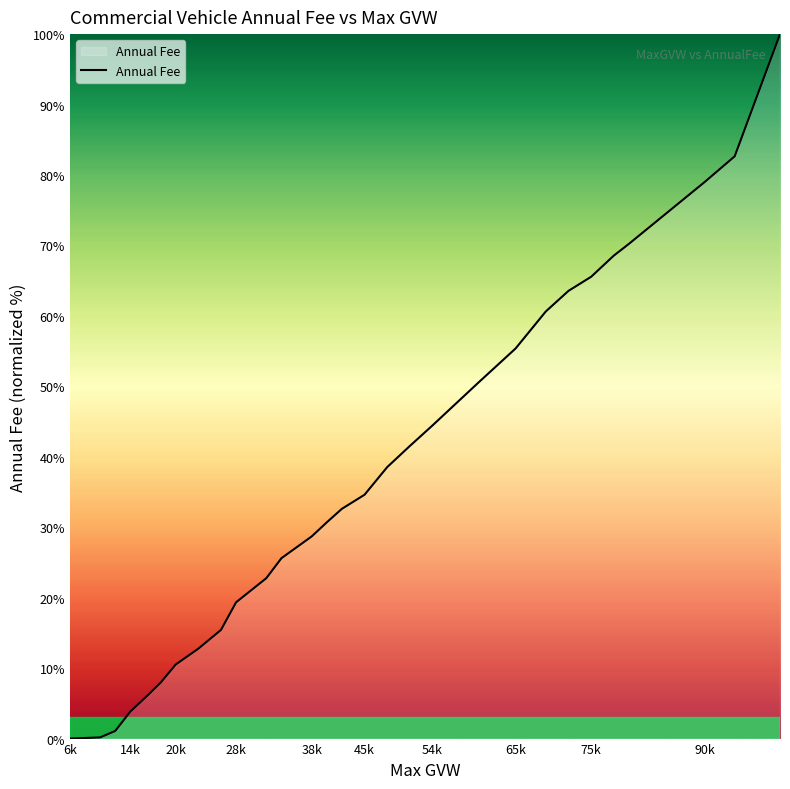

What is the difference between the maximum and minimum values?

100.0